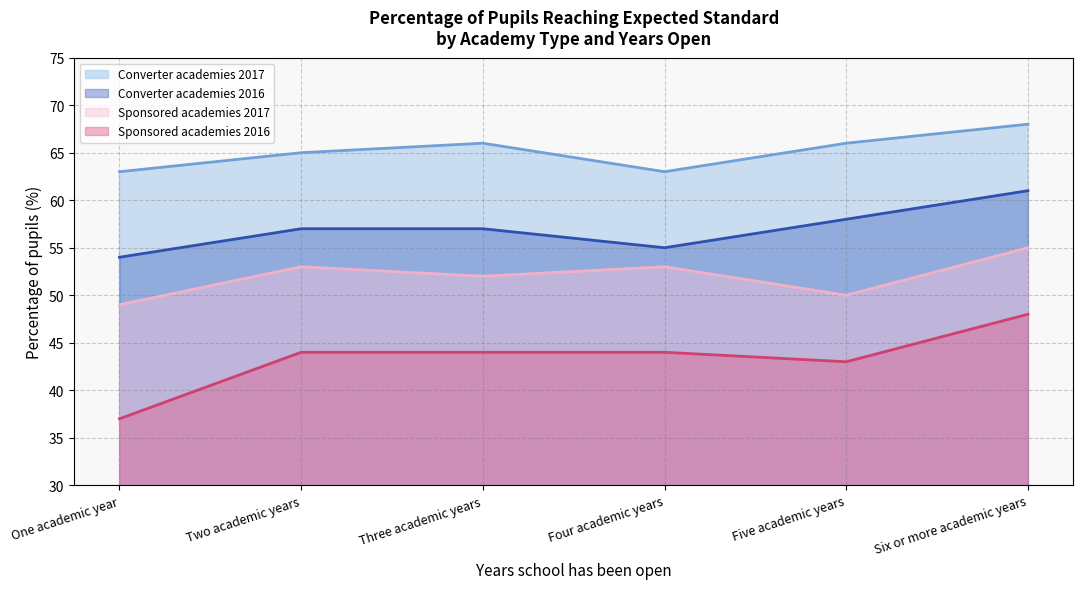

What position from the left is Three academic years?

3